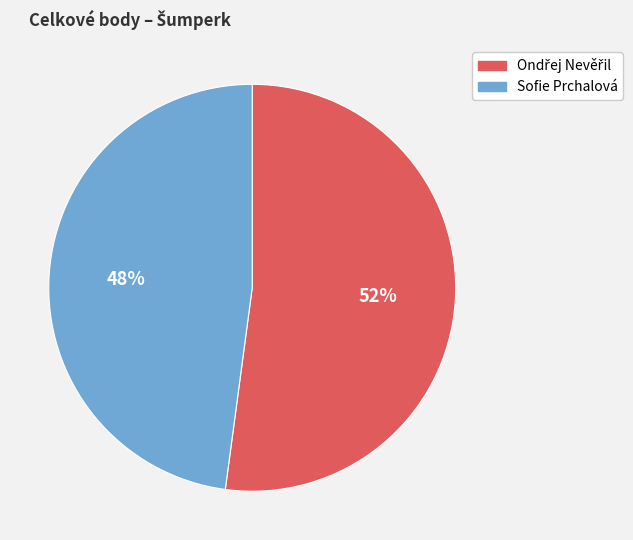

Is it true that Sofie Prchalová is 34% of the pie?

False